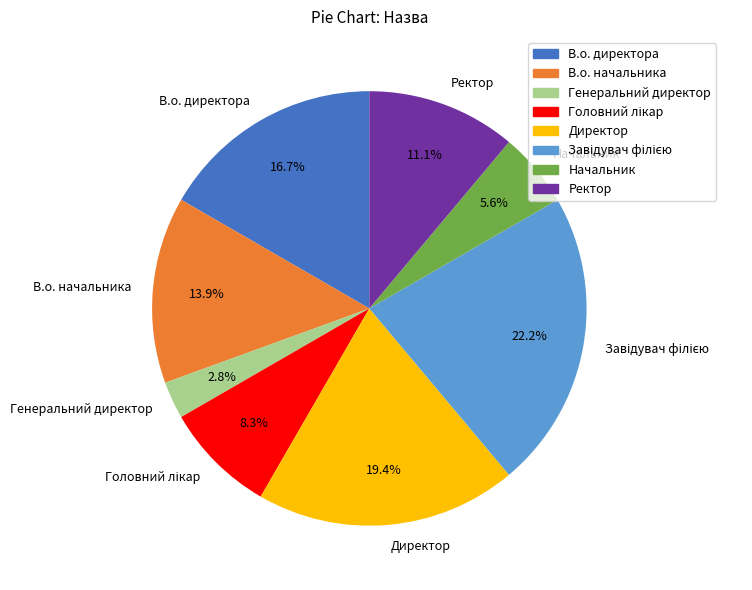

True or false: Начальник accounts for 15% of the total.

False